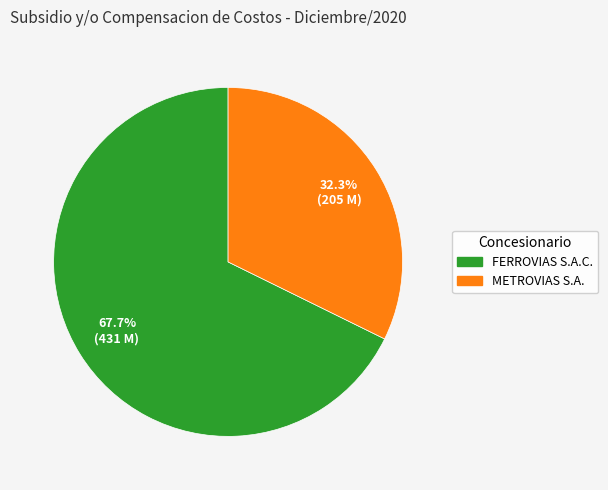

Rank the categories by value from lowest to highest.

METROVIAS S.A., FERROVIAS S.A.C.